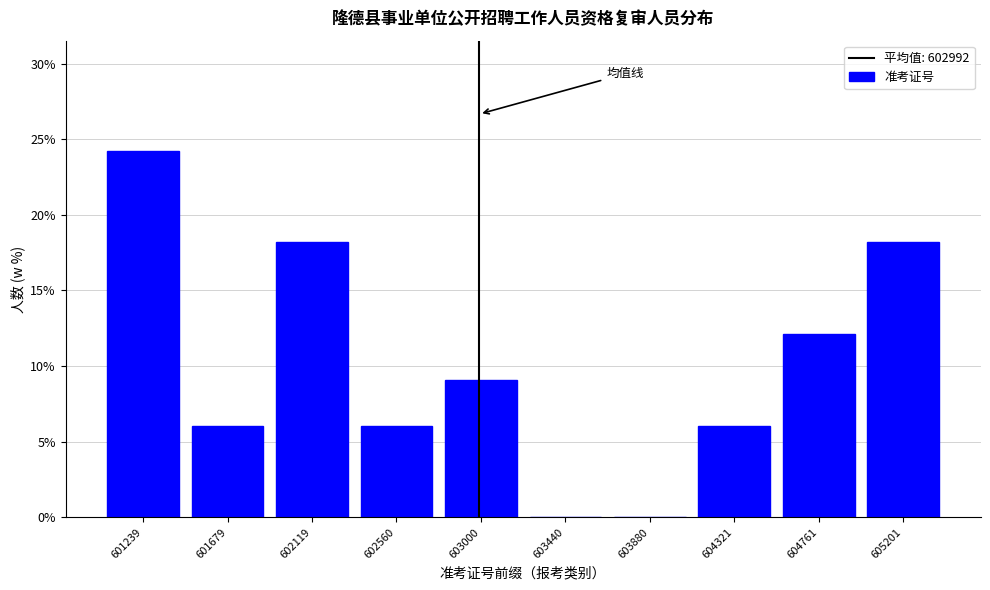

Reading left to right, transcribe this chart: for each bar, give the range it covers on the x-axis and its height. Neither the bar edges nor the heights are printed on the chart, so give them approximately, as read against the axes.

601000 to 601450: 24
601450 to 601900: 6
601900 to 602350: 18
602350 to 602800: 6
602800 to 603200: 9
603200 to 603650: 0
603650 to 604100: 0
604100 to 604550: 6
604550 to 605000: 12
605000 to 605400: 18